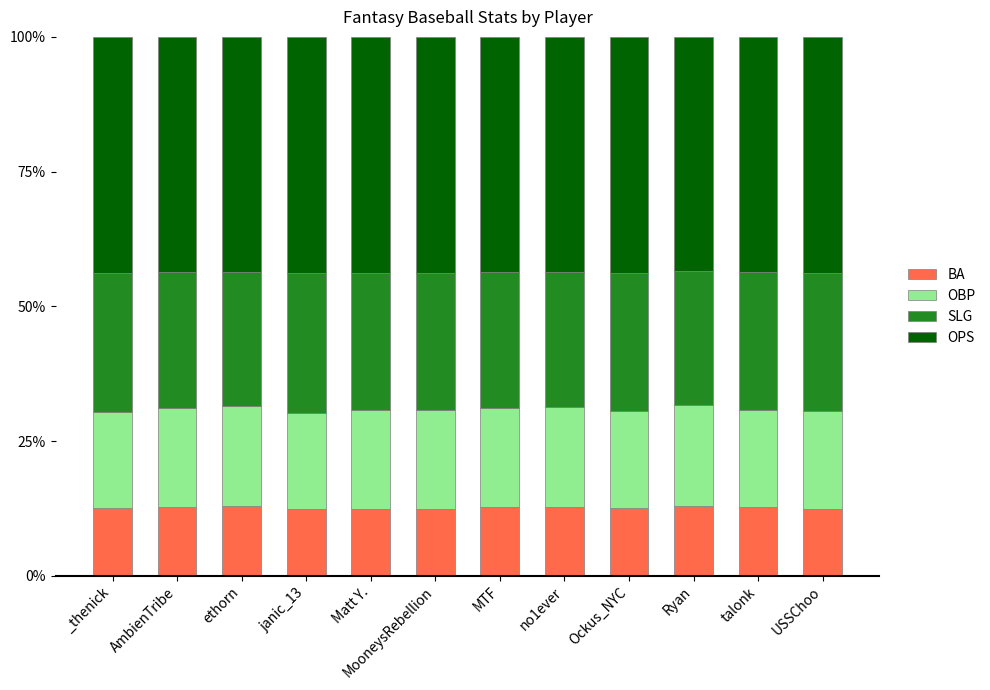

What is the lowest value of the BA series?

12.3